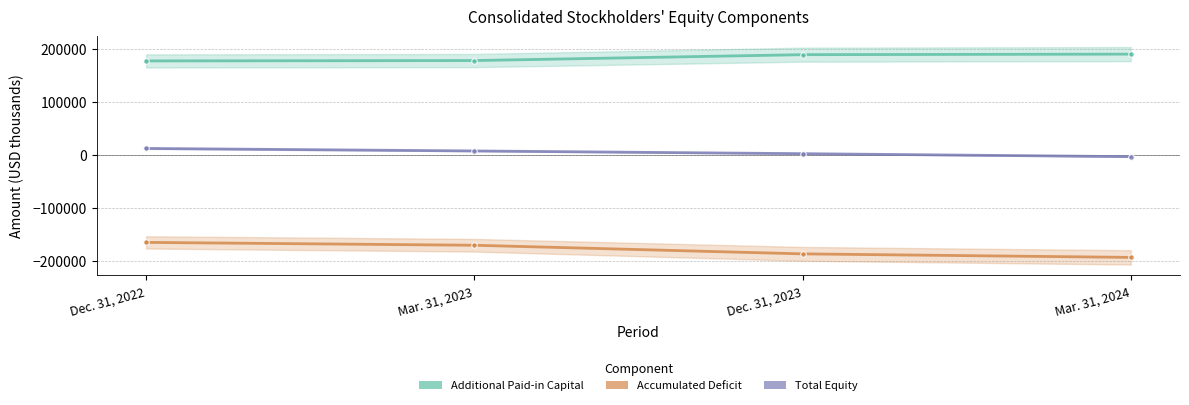

True or false: Total Equity has a value of -1454 at Mar. 31, 2024.

False